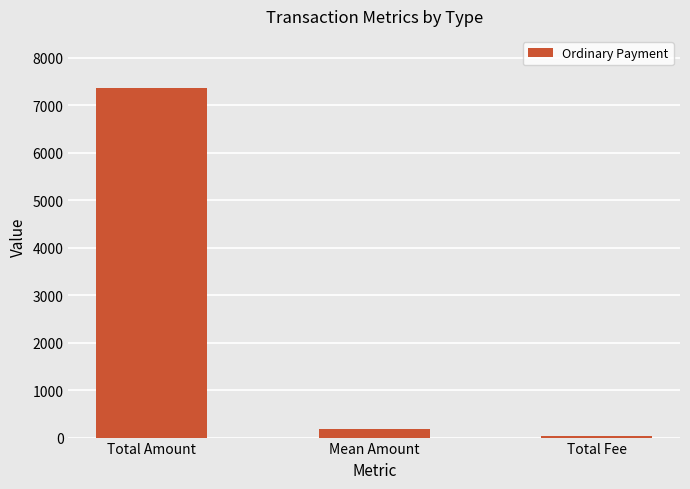

List the labels in order of value, largest first.

Total Amount, Mean Amount, Total Fee